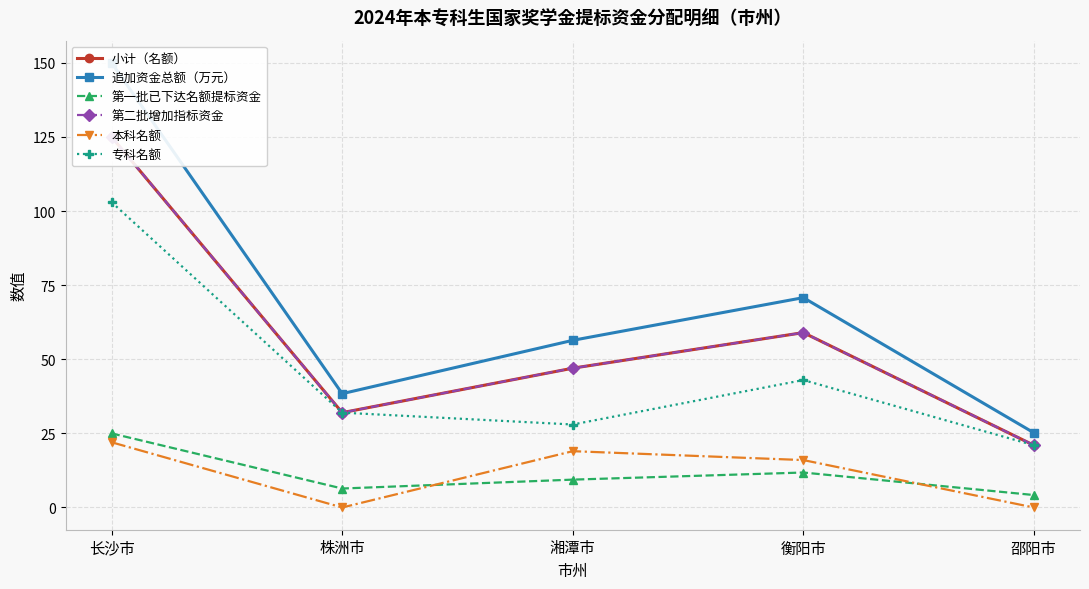

What is the difference between the highest and lowest values at 株洲市?

38.4